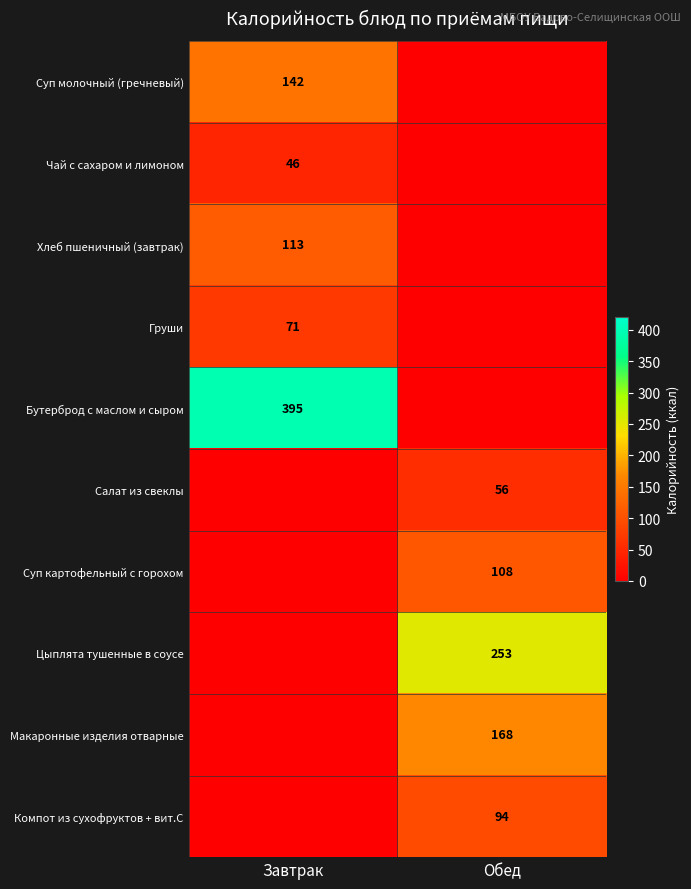

At how many categories does at least one series exceed 285?

1